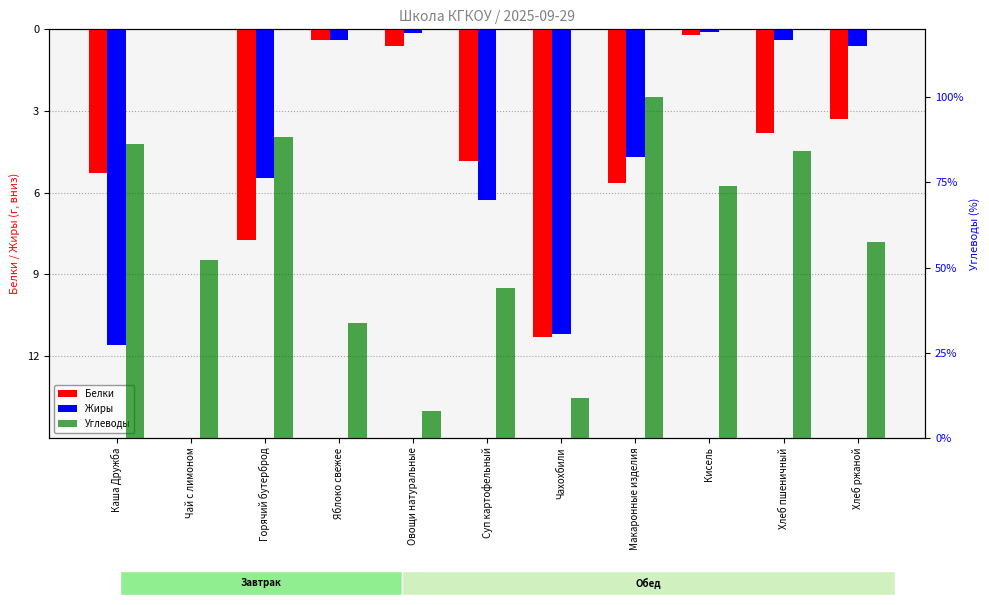

What is the difference between the highest and lowest values at Макаронные изделия?

105.7